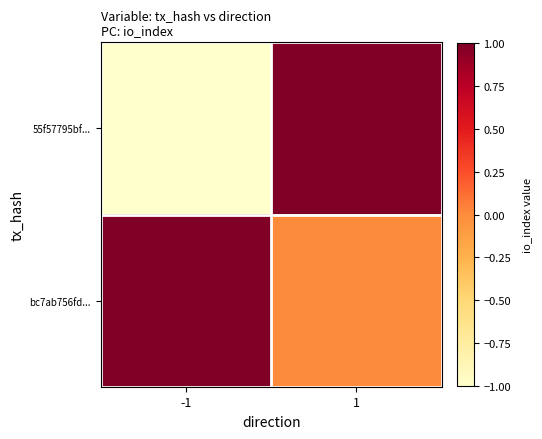

What is the total value across all series at 1?

1